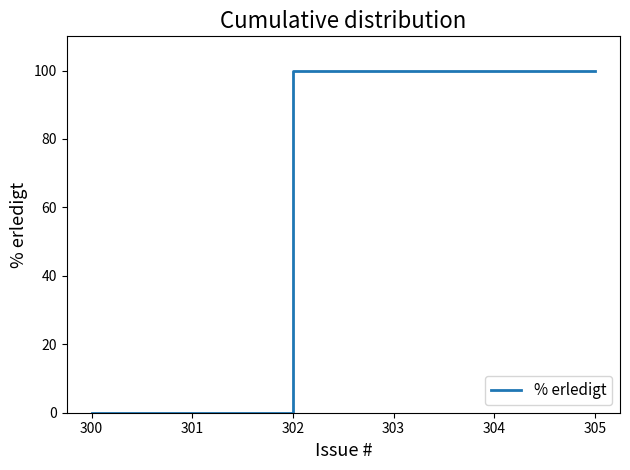

How many series are shown in this chart?

1